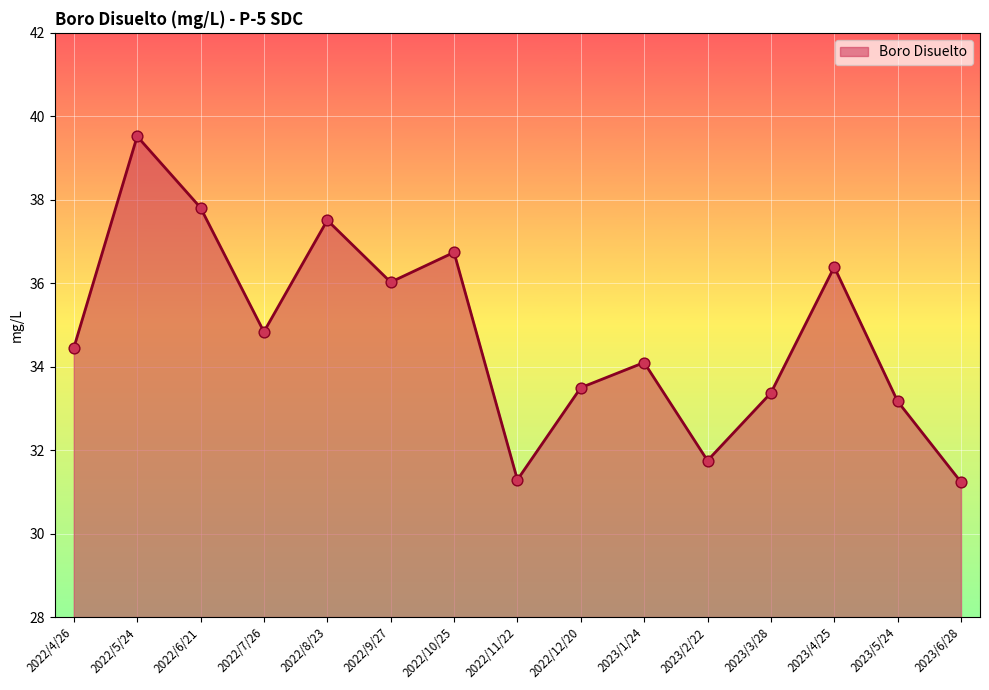

Approximately how many times larger is the value at 2023/6/28 compared to 2023/5/24?

0.9